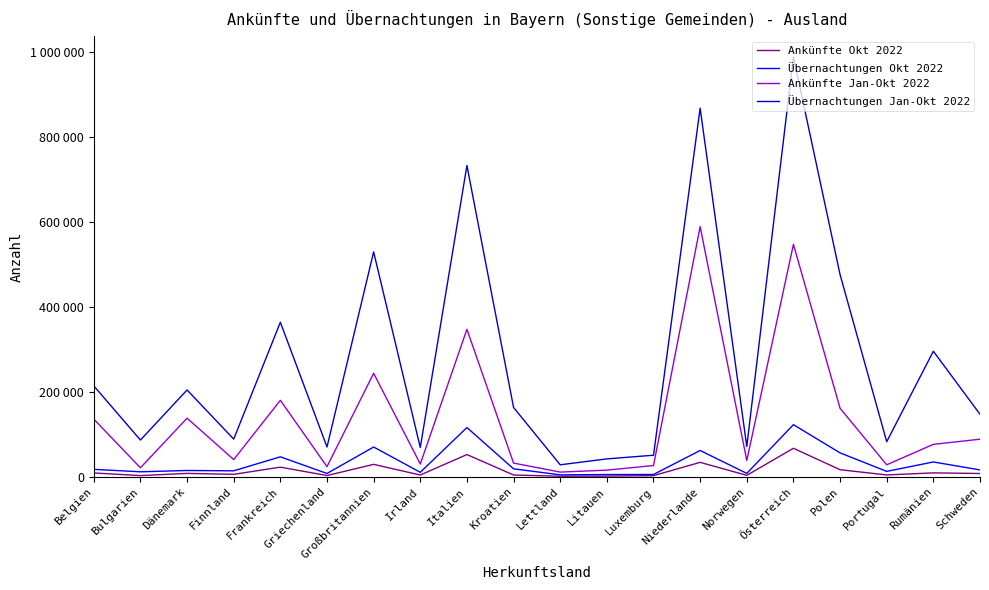

Rank the series by their maximum value, from highest to lowest.

Übernachtungen Jan-Okt 2022, Ankünfte Jan-Okt 2022, Übernachtungen Okt 2022, Ankünfte Okt 2022